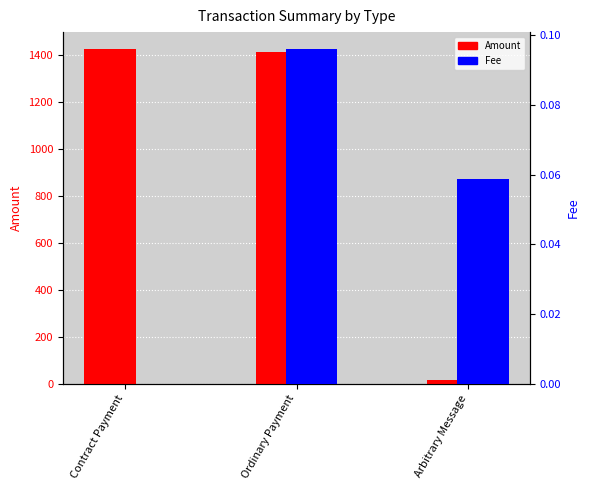

Which series has the largest range (max minus min)?

Amount